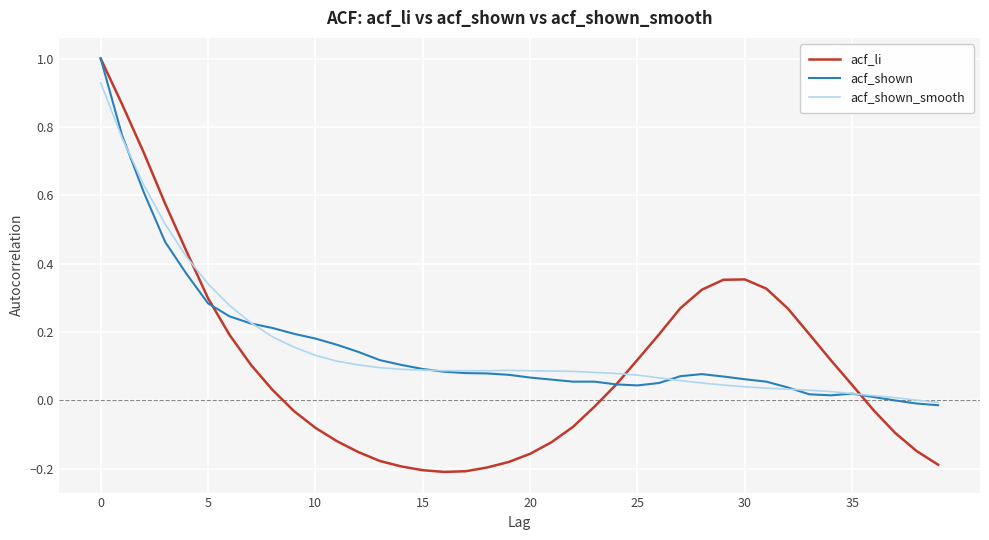

How many lines are shown in the chart?

3